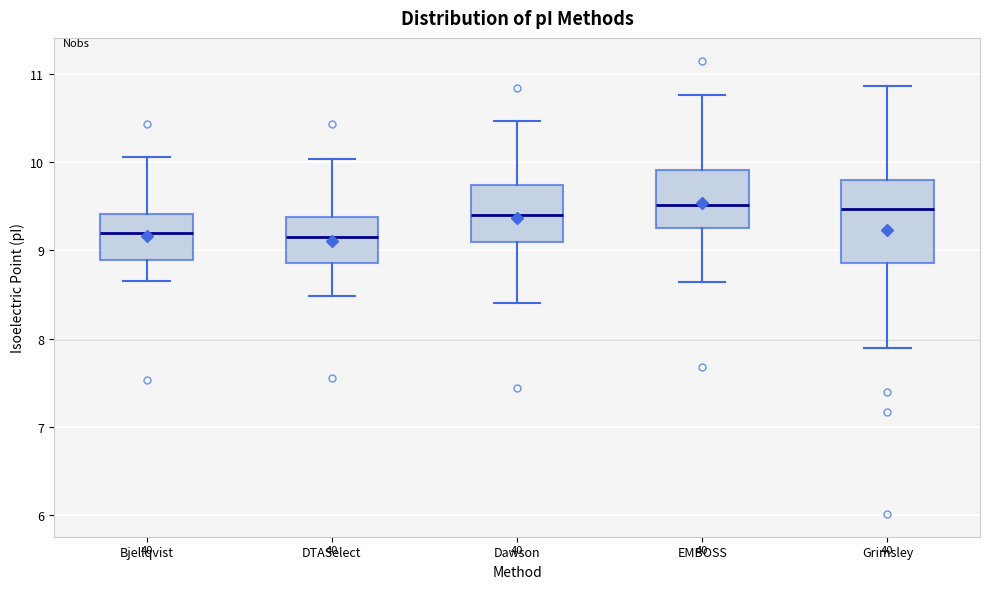

Where is the upper edge of the box for Grimsley on the y-axis? The values are not printed on the chart, so give them approximately, as read against the axis.

9.8